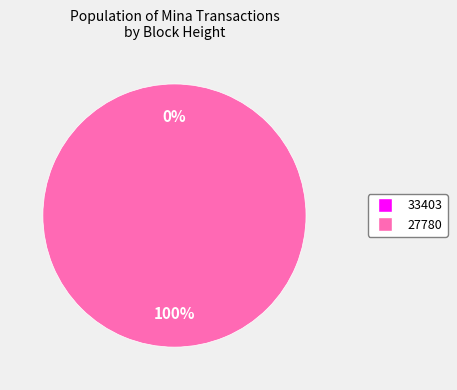

Count the number of slices in the pie.

2